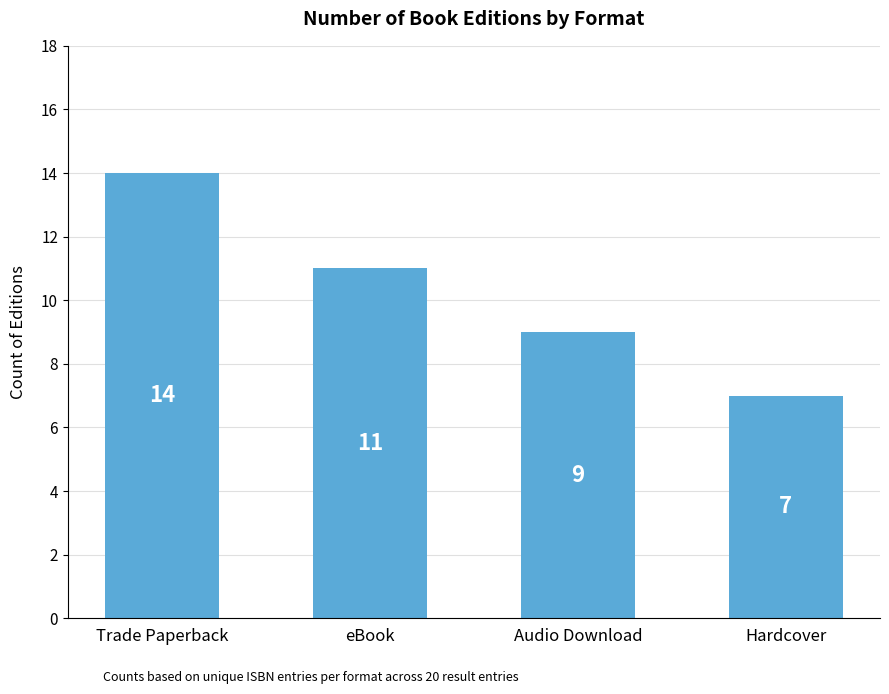

Rank the categories by value from lowest to highest.

Hardcover, Audio Download, eBook, Trade Paperback